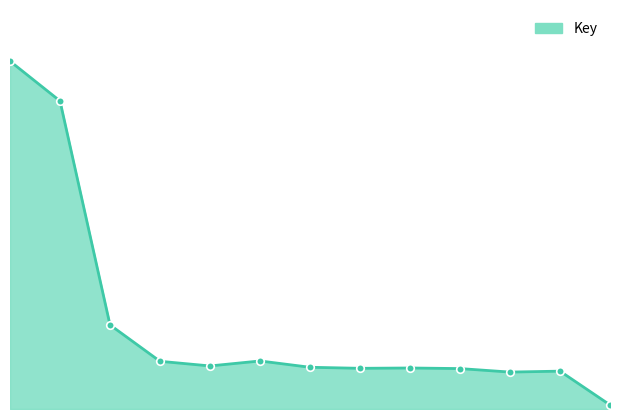

Is this an area chart (filled region under the line)?

Yes